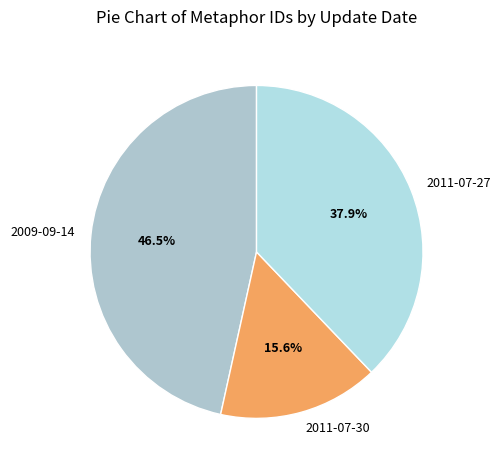

What percentage do 2009-09-14 and 2011-07-30 together represent?

62.1%